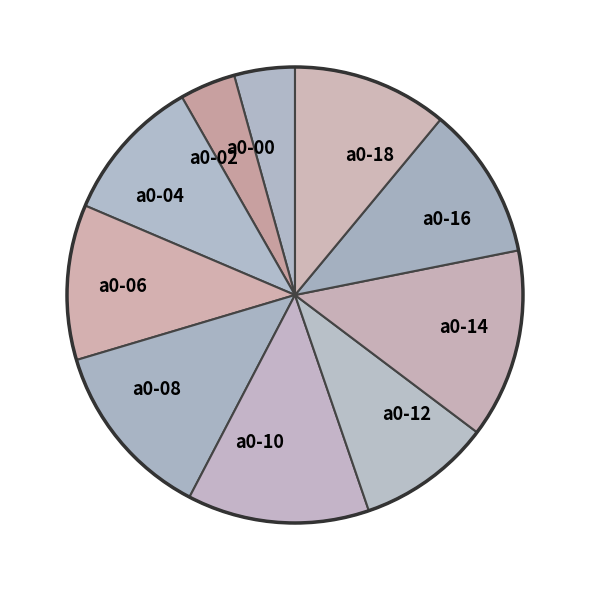

Which has a higher value, a0-16 or a0-14?

a0-14